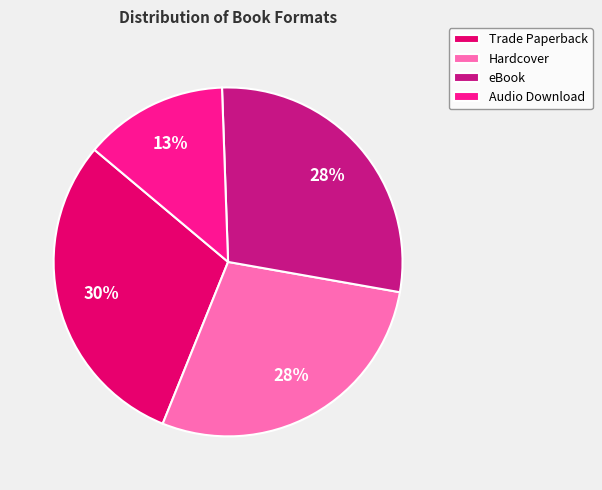

Count the number of slices in the pie.

4